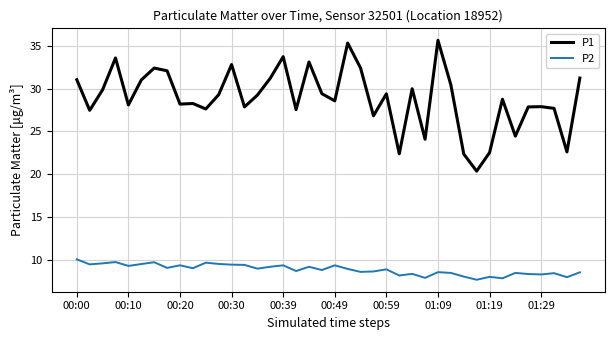

In P2, how many points are lower than both neighbors (excluding endpoints)?

14